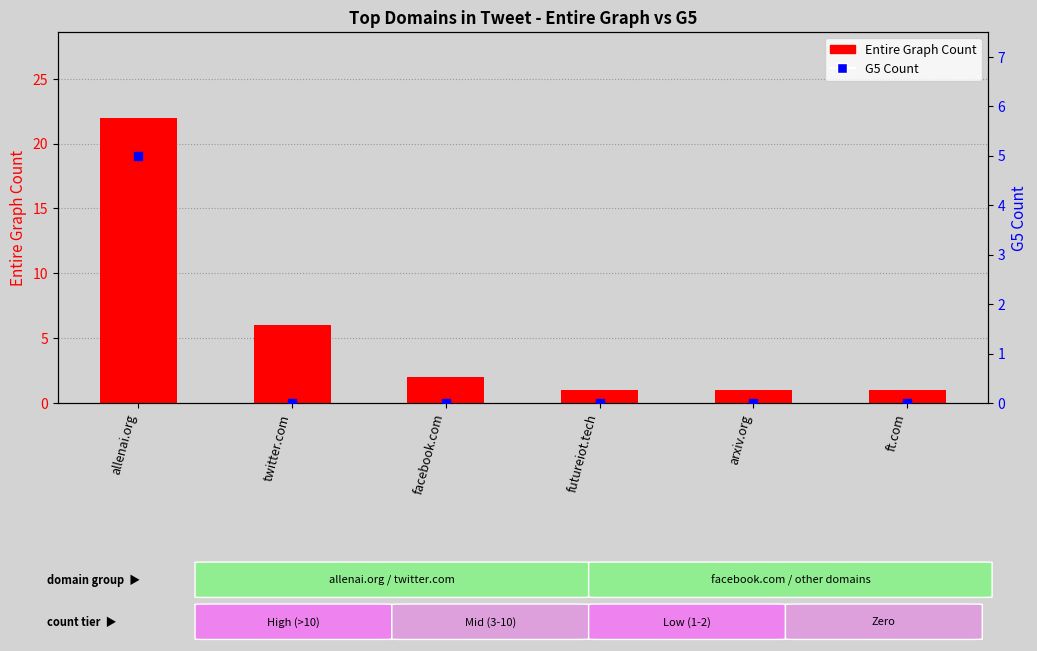

What is the total value across all series at facebook.com?

2